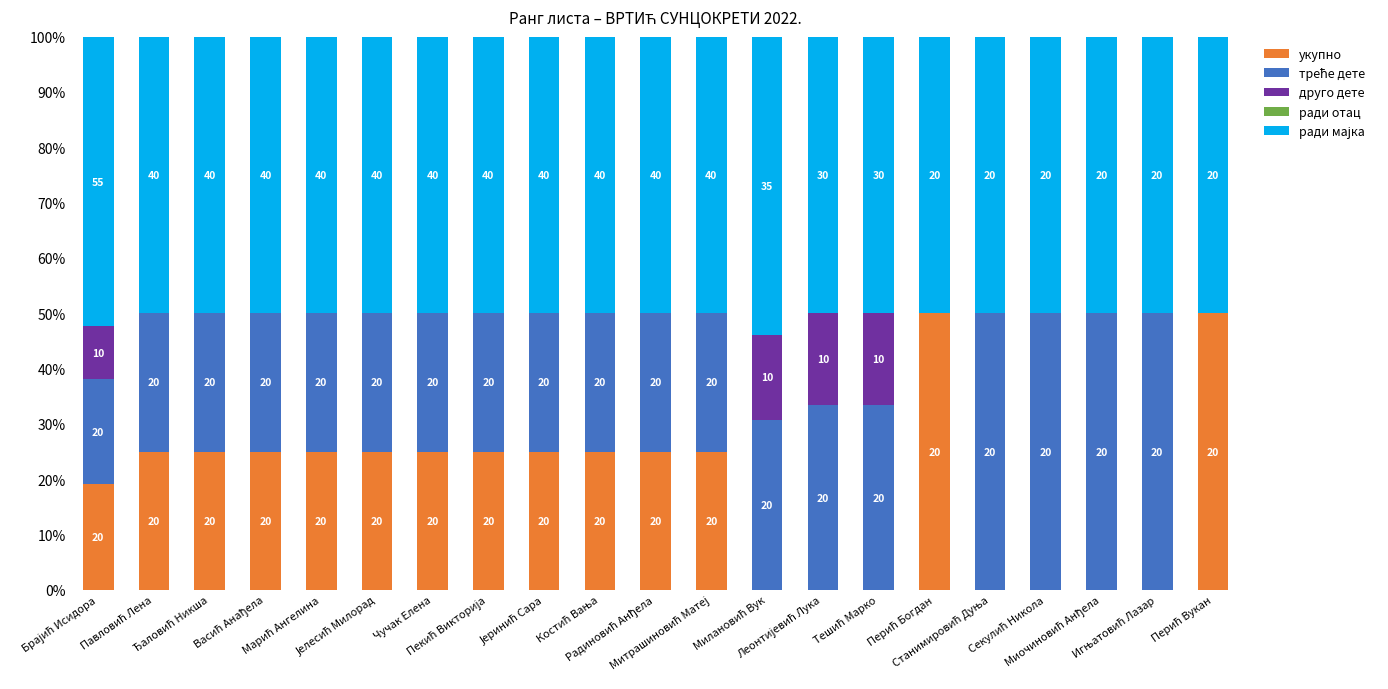

Are the bars grouped side by side (vs. stacked)?

No